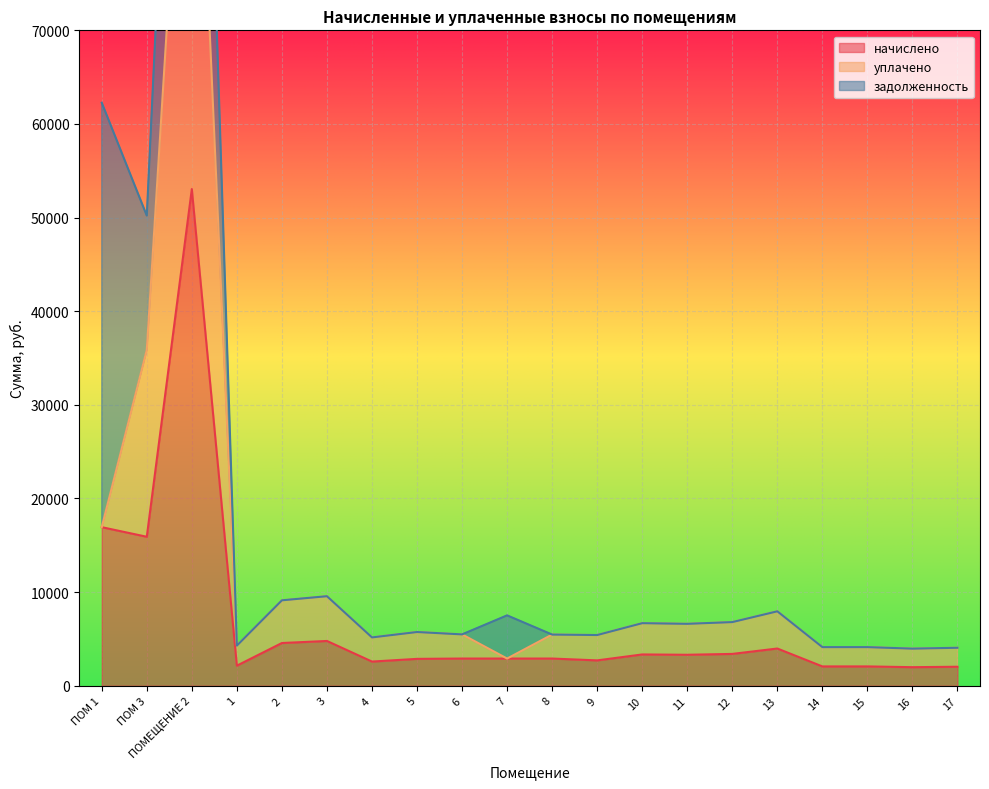

What is the label of the 15th point from the left?

12